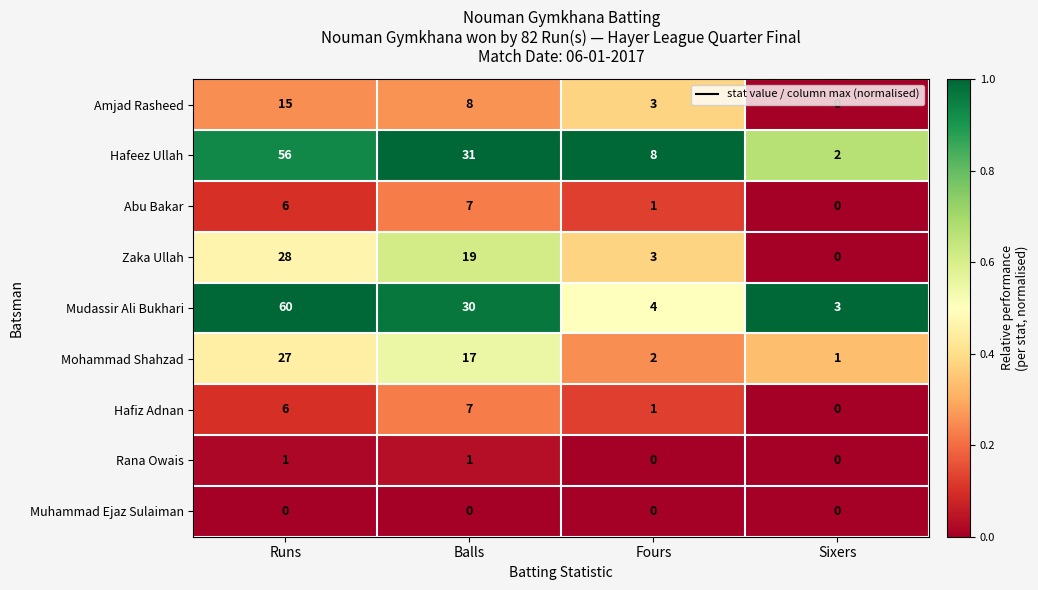

True or false: Rana Owais has a value of 0 at Sixers.

True